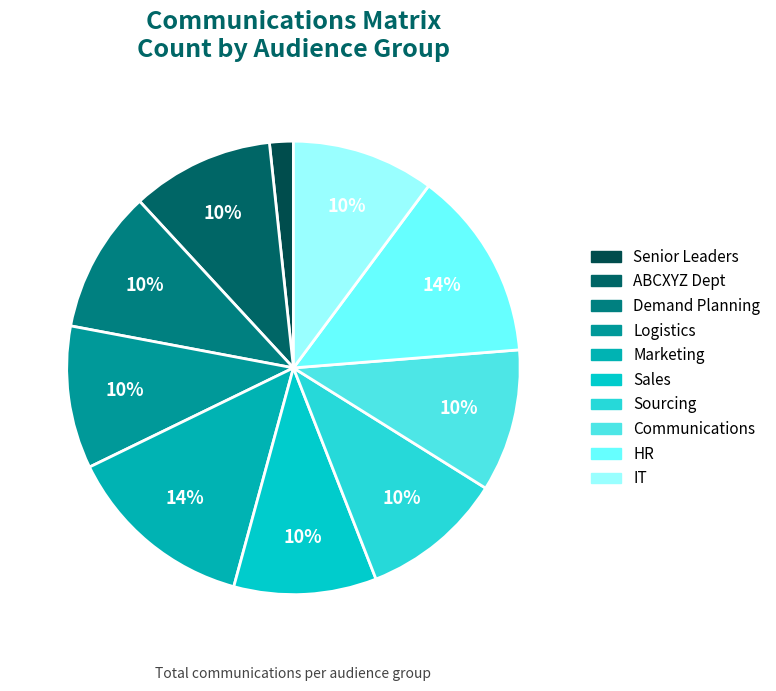

Which category has the smallest portion of the pie?

Senior Leaders